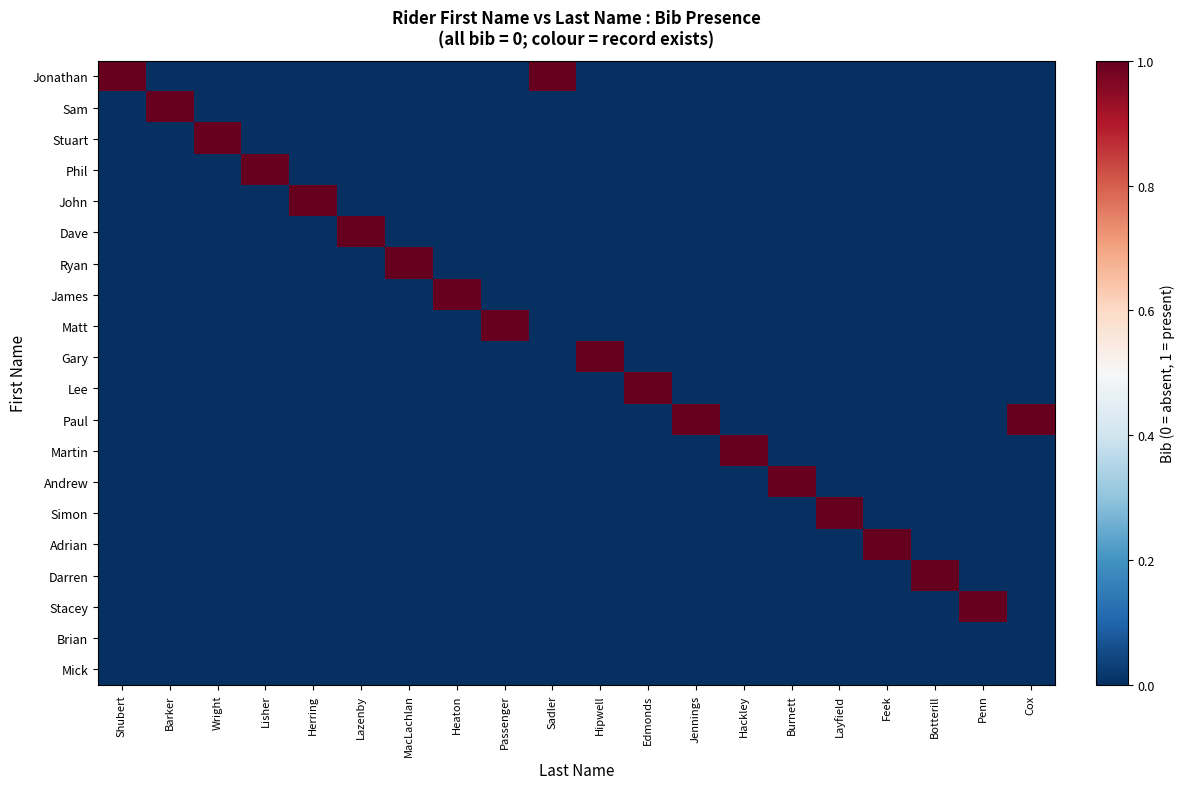

Which series has the largest range (max minus min)?

Jonathan